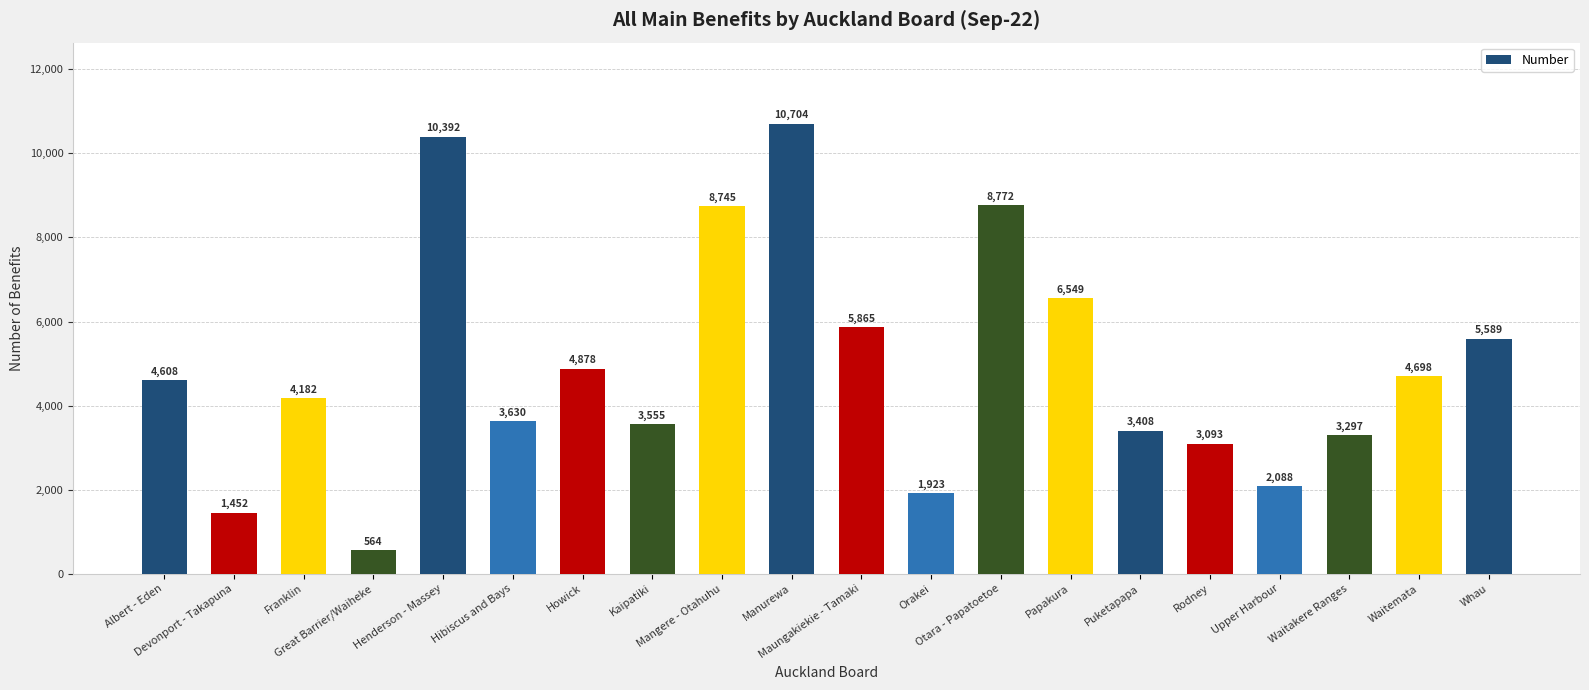

Reading right to left, list all the values displayed in this chart.

5589	4698	3297	2088	3093	3408	6549	8772	1923	5865	10704	8745	3555	4878	3630	10392	564	4182	1452	4608